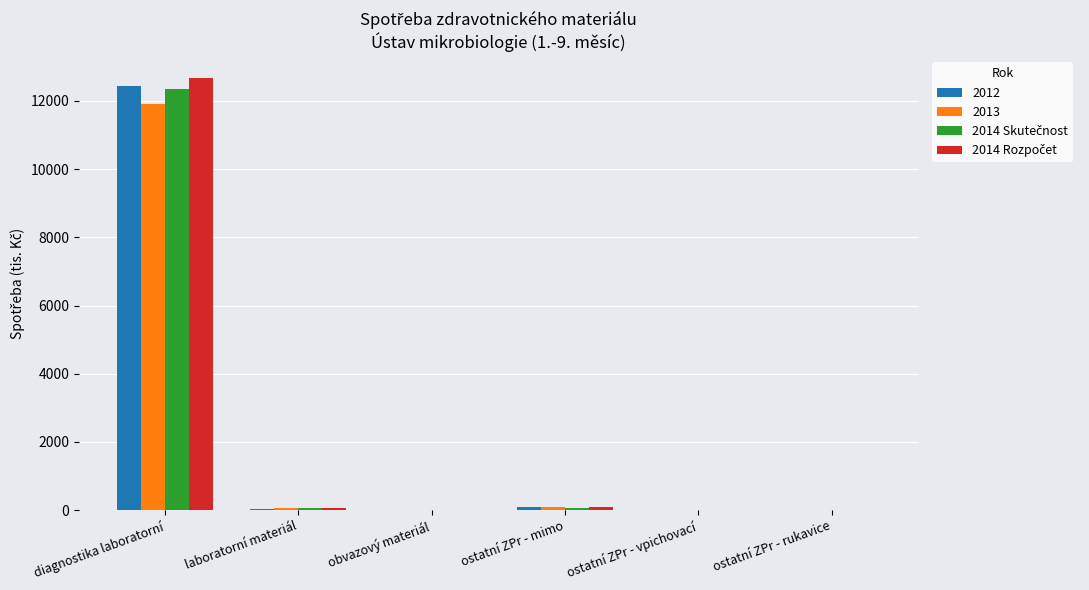

At which category is the sum across all series the highest?

diagnostika laboratorní